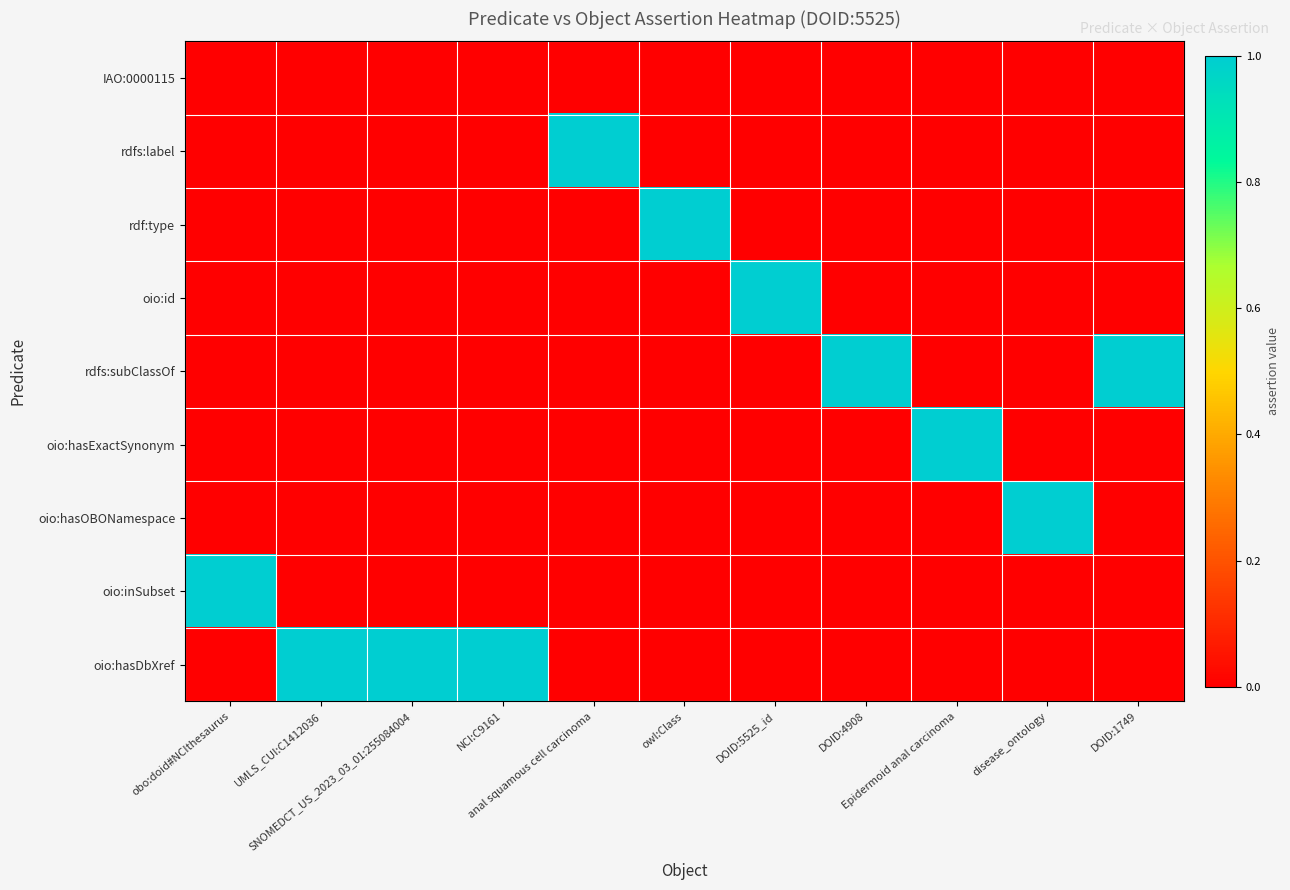

Reading left to right, transcribe all the data shown in this chart.

IAO:0000115: obo:doid#NCIthesaurus=0	UMLS_CUI:C1412036=0	SNOMEDCT_US_2023_03_01:255084004=0	NCI:C9161=0	anal squamous cell carcinoma=0	owl:Class=0	DOID:5525_id=0	DOID:4908=0	Epidermoid anal carcinoma=0	disease_ontology=0	DOID:1749=0
rdfs:label: obo:doid#NCIthesaurus=0	UMLS_CUI:C1412036=0	SNOMEDCT_US_2023_03_01:255084004=0	NCI:C9161=0	anal squamous cell carcinoma=1	owl:Class=0	DOID:5525_id=0	DOID:4908=0	Epidermoid anal carcinoma=0	disease_ontology=0	DOID:1749=0
rdf:type: obo:doid#NCIthesaurus=0	UMLS_CUI:C1412036=0	SNOMEDCT_US_2023_03_01:255084004=0	NCI:C9161=0	anal squamous cell carcinoma=0	owl:Class=1	DOID:5525_id=0	DOID:4908=0	Epidermoid anal carcinoma=0	disease_ontology=0	DOID:1749=0
oio:id: obo:doid#NCIthesaurus=0	UMLS_CUI:C1412036=0	SNOMEDCT_US_2023_03_01:255084004=0	NCI:C9161=0	anal squamous cell carcinoma=0	owl:Class=0	DOID:5525_id=1	DOID:4908=0	Epidermoid anal carcinoma=0	disease_ontology=0	DOID:1749=0
rdfs:subClassOf: obo:doid#NCIthesaurus=0	UMLS_CUI:C1412036=0	SNOMEDCT_US_2023_03_01:255084004=0	NCI:C9161=0	anal squamous cell carcinoma=0	owl:Class=0	DOID:5525_id=0	DOID:4908=1	Epidermoid anal carcinoma=0	disease_ontology=0	DOID:1749=1
oio:hasExactSynonym: obo:doid#NCIthesaurus=0	UMLS_CUI:C1412036=0	SNOMEDCT_US_2023_03_01:255084004=0	NCI:C9161=0	anal squamous cell carcinoma=0	owl:Class=0	DOID:5525_id=0	DOID:4908=0	Epidermoid anal carcinoma=1	disease_ontology=0	DOID:1749=0
oio:hasOBONamespace: obo:doid#NCIthesaurus=0	UMLS_CUI:C1412036=0	SNOMEDCT_US_2023_03_01:255084004=0	NCI:C9161=0	anal squamous cell carcinoma=0	owl:Class=0	DOID:5525_id=0	DOID:4908=0	Epidermoid anal carcinoma=0	disease_ontology=1	DOID:1749=0
oio:inSubset: obo:doid#NCIthesaurus=1	UMLS_CUI:C1412036=0	SNOMEDCT_US_2023_03_01:255084004=0	NCI:C9161=0	anal squamous cell carcinoma=0	owl:Class=0	DOID:5525_id=0	DOID:4908=0	Epidermoid anal carcinoma=0	disease_ontology=0	DOID:1749=0
oio:hasDbXref: obo:doid#NCIthesaurus=0	UMLS_CUI:C1412036=1	SNOMEDCT_US_2023_03_01:255084004=1	NCI:C9161=1	anal squamous cell carcinoma=0	owl:Class=0	DOID:5525_id=0	DOID:4908=0	Epidermoid anal carcinoma=0	disease_ontology=0	DOID:1749=0